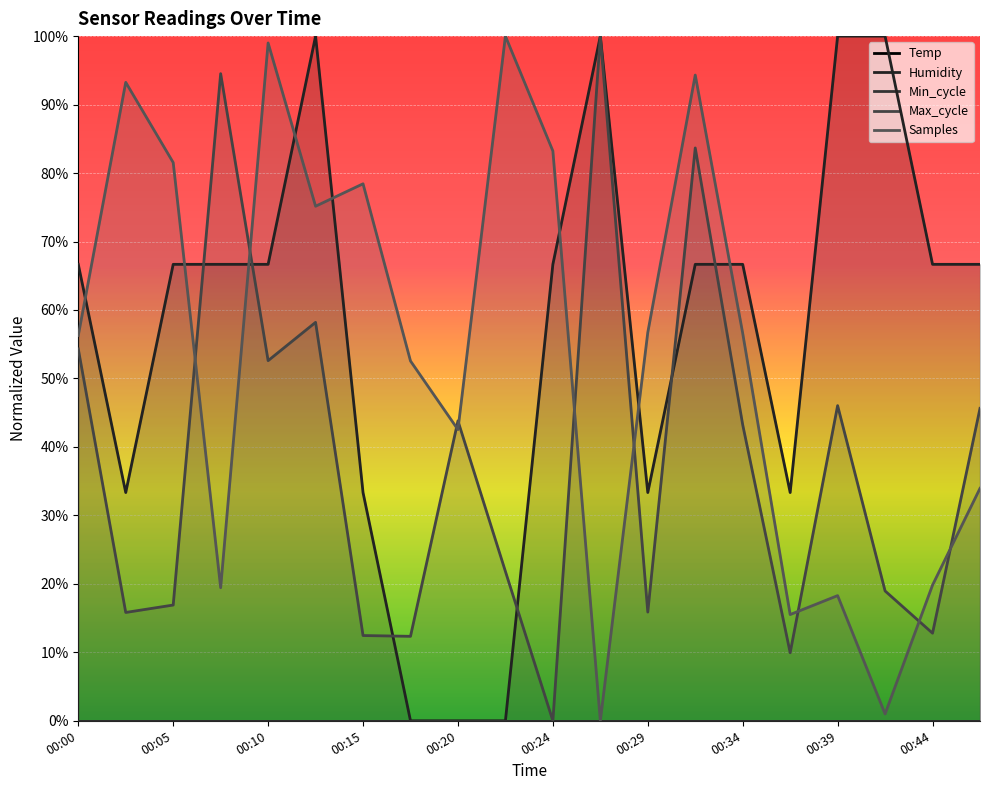

Which has a higher value, 00:05 or 16?

00:05